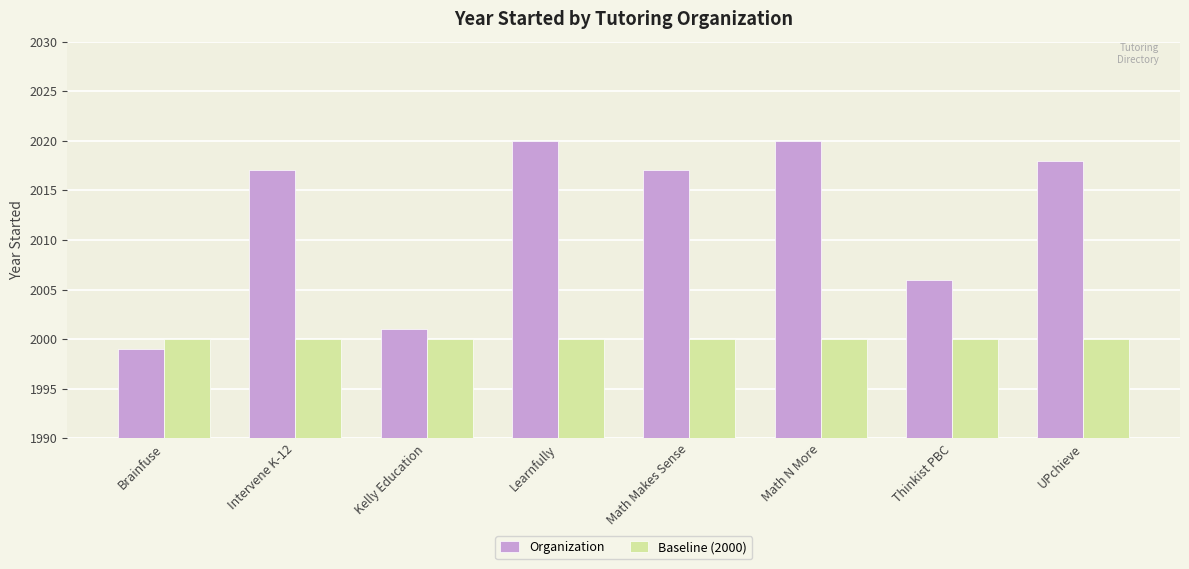

Are the bars horizontal?

No